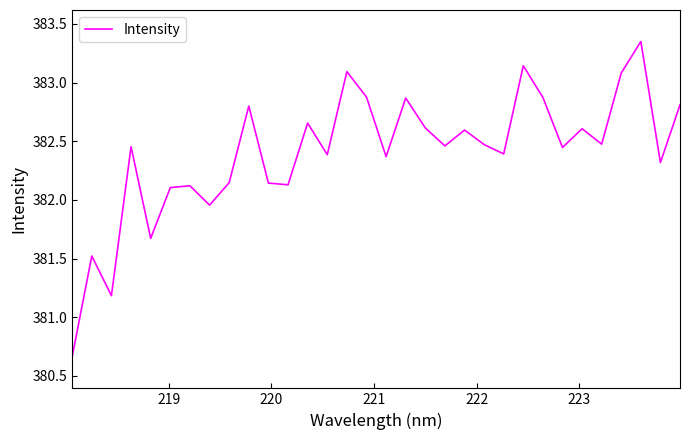

Does the chart have visible grid lines?

No